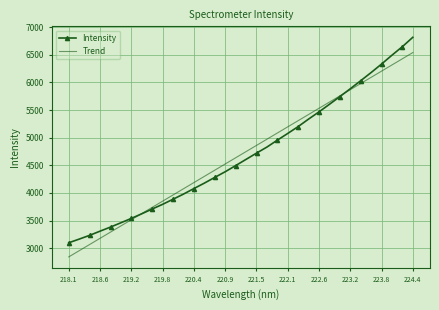

How many times do Intensity and Trend cross each other?

2